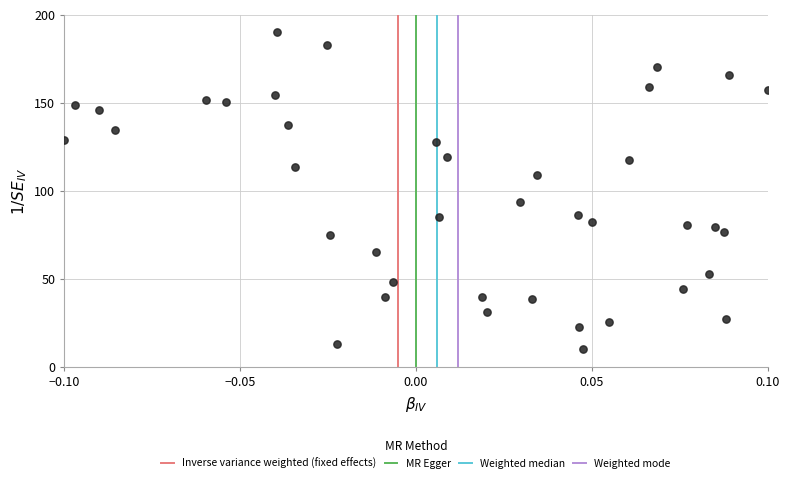

What Y value in the scatter plot is closest to 100?

93.6